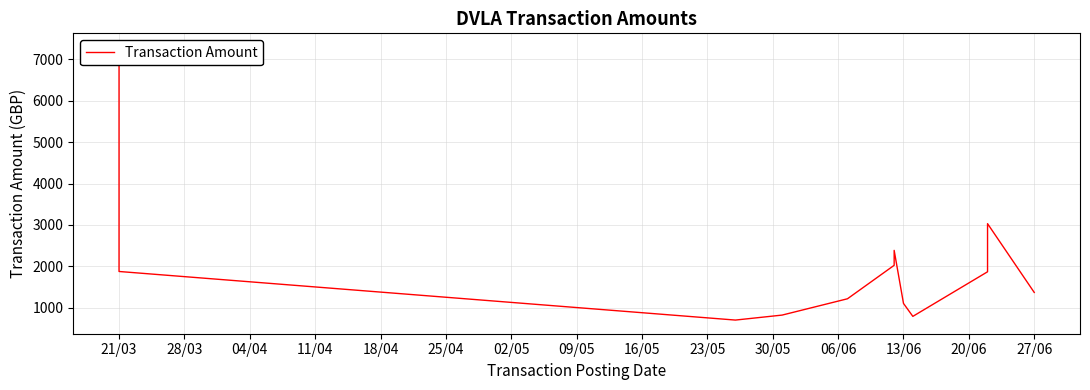

How many lines are shown in the chart?

1